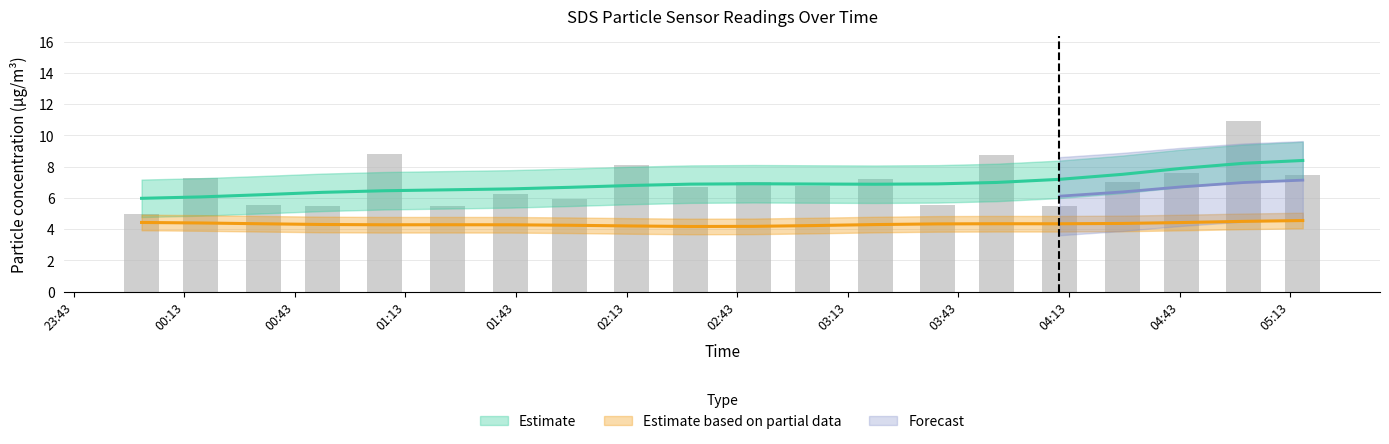

List the labels in order of value, smallest first.

00:01, 00:51, 01:24, 04:10, 00:34, 03:37, 01:57, 01:41, 02:30, 03:04, 02:47, 04:27, 03:20, 00:17, 05:16, 04:43, 02:14, 03:53, 01:07, 05:00